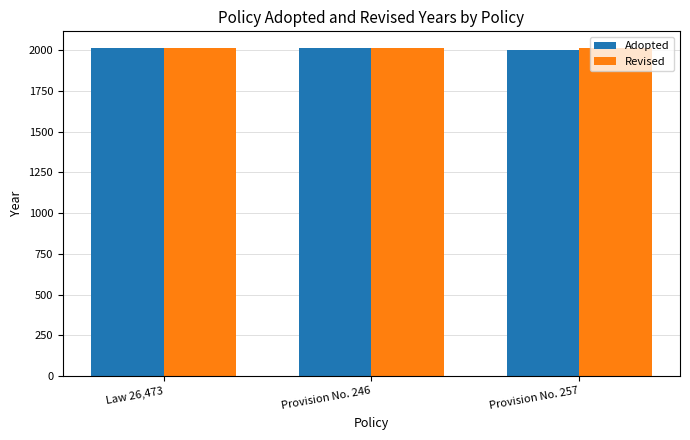

What is the sum of all Adopted values?

6020